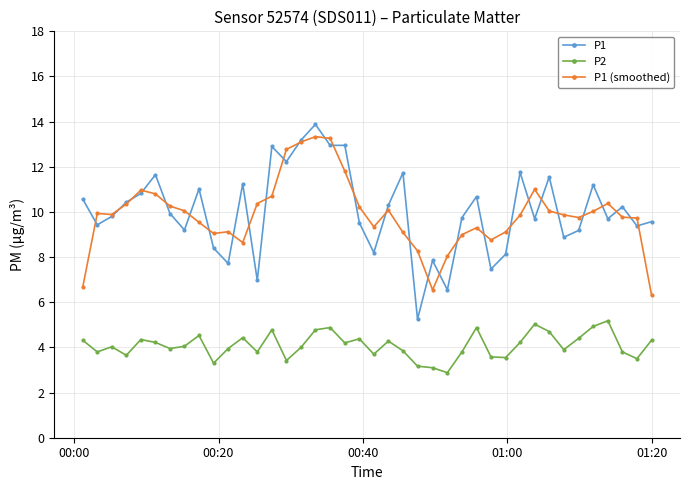

Which series has the largest total across all categories?

P1